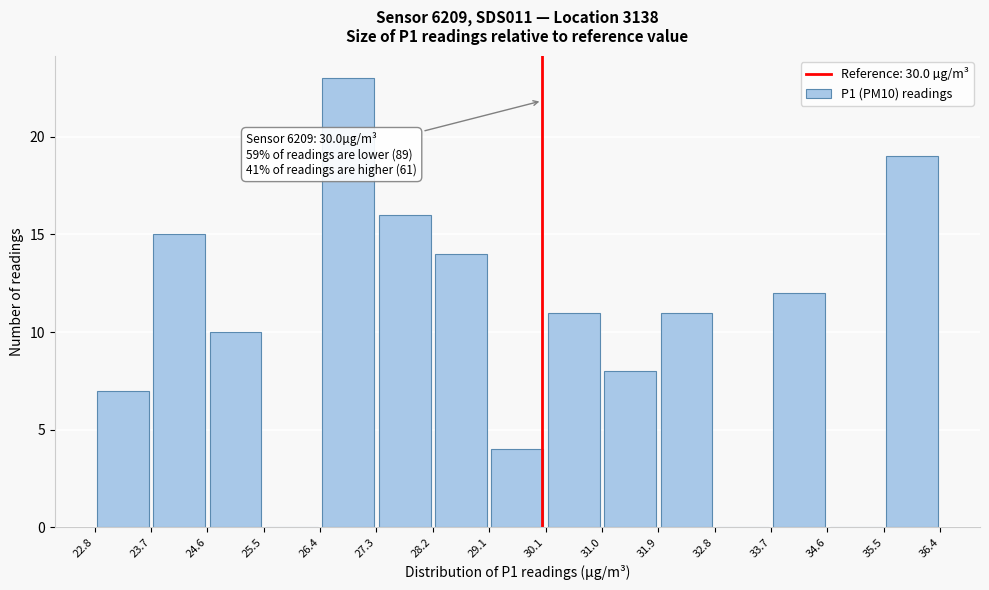

Which range on the x-axis has the tallest bar?

26.4 to 27.3